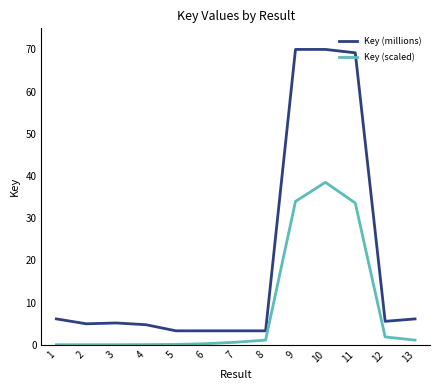

Count the number of data series in this chart.

2